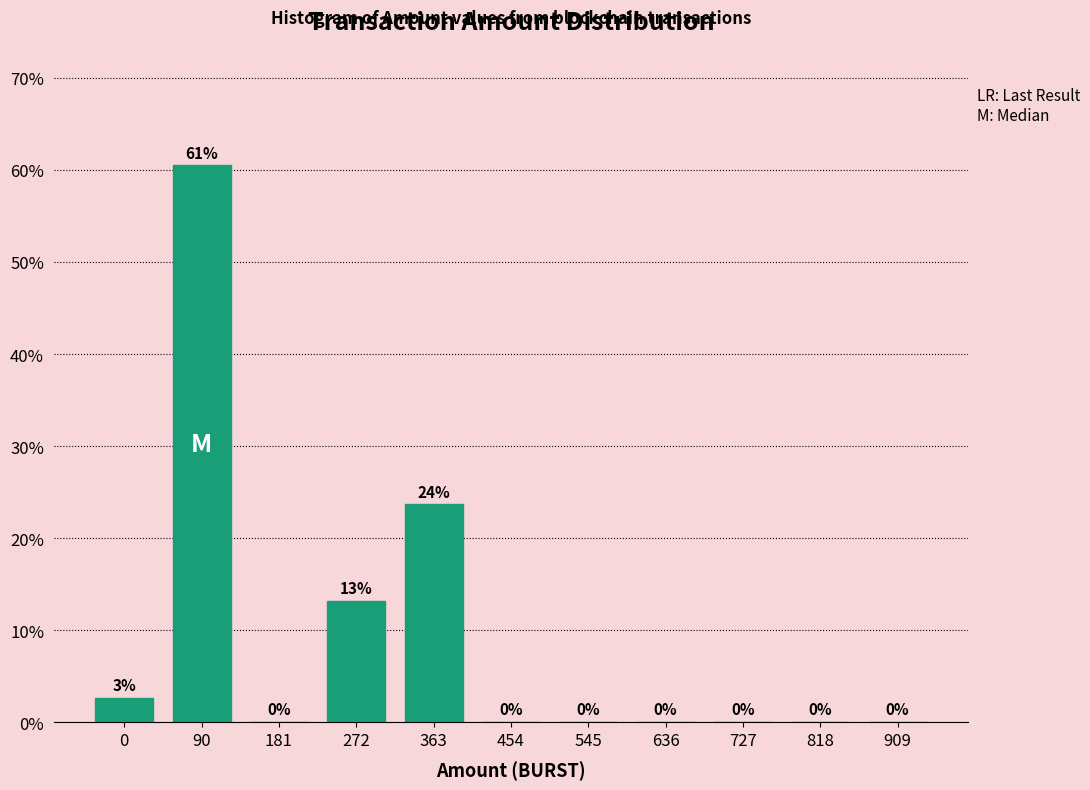

Which has a higher value, 909 or 272?

272